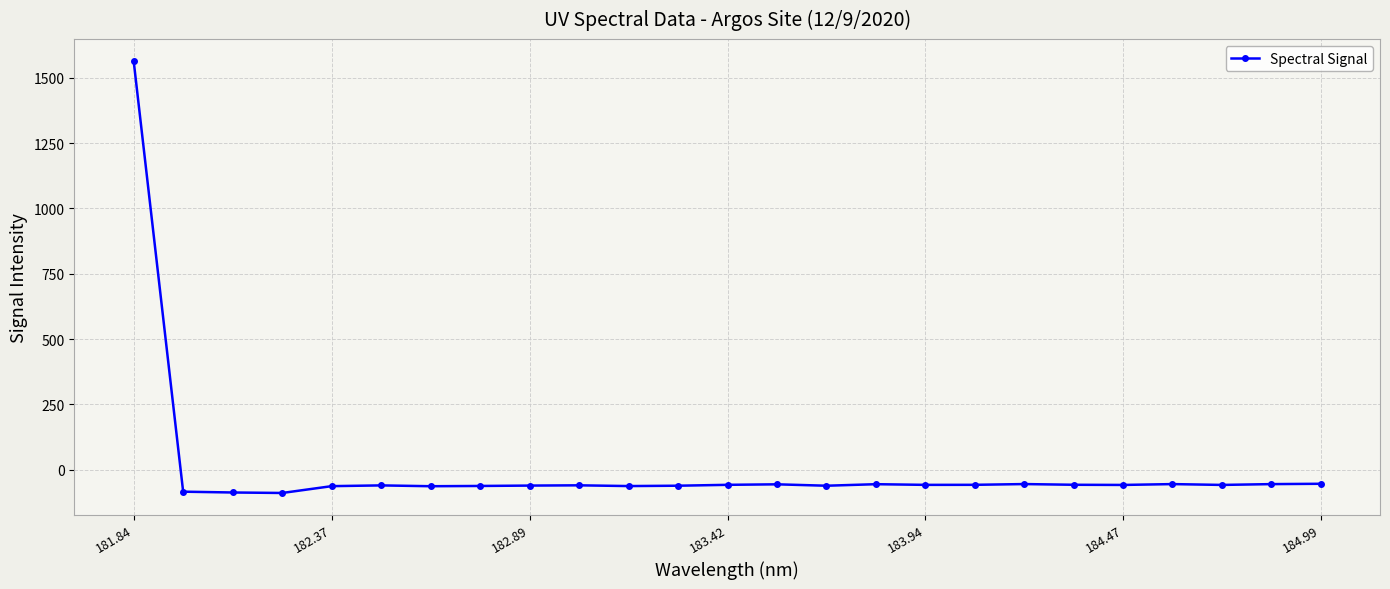

What is the minimum value shown in the chart?

-88.5